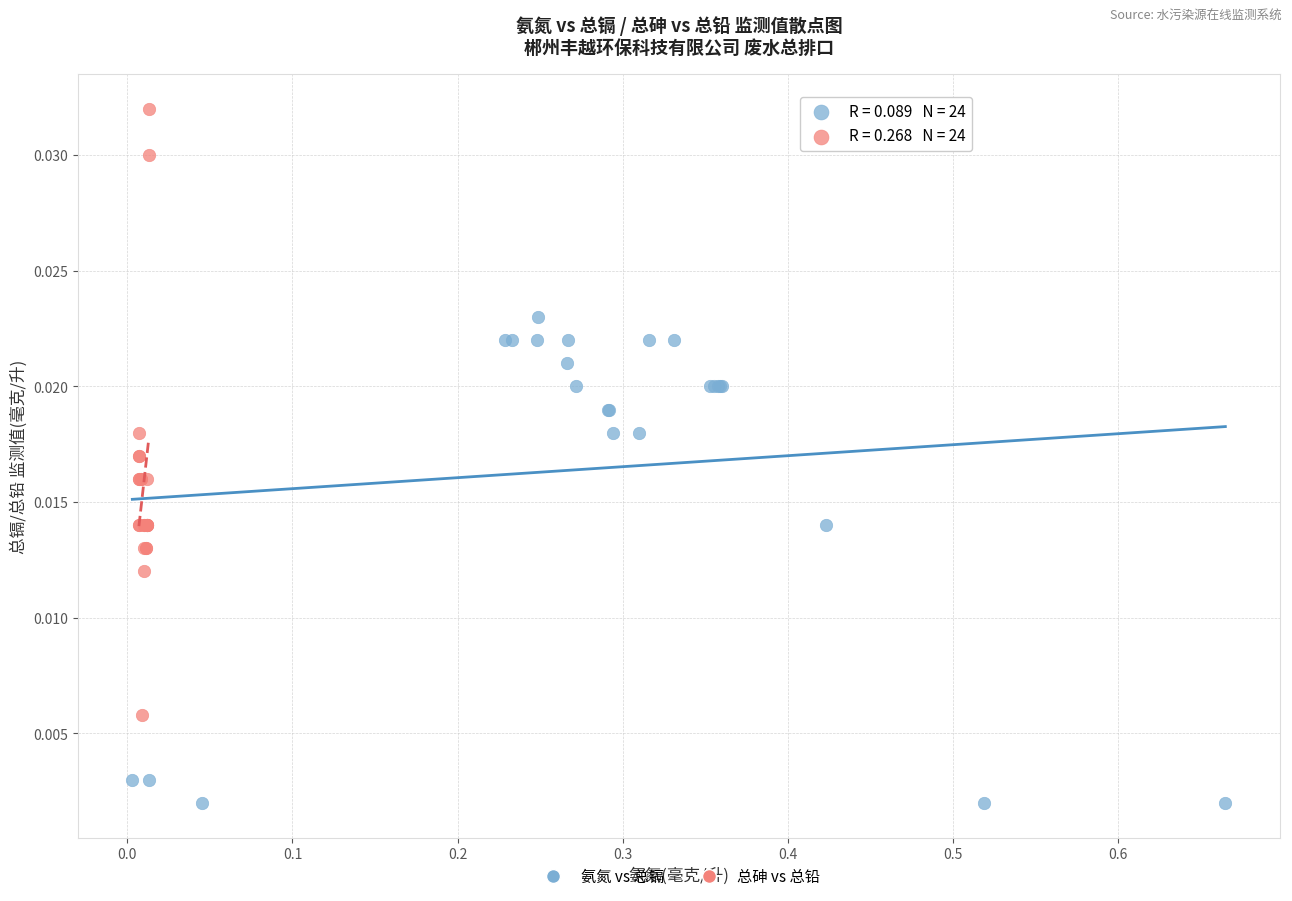

Which series contains the highest Y value?

总砷 vs 总铅